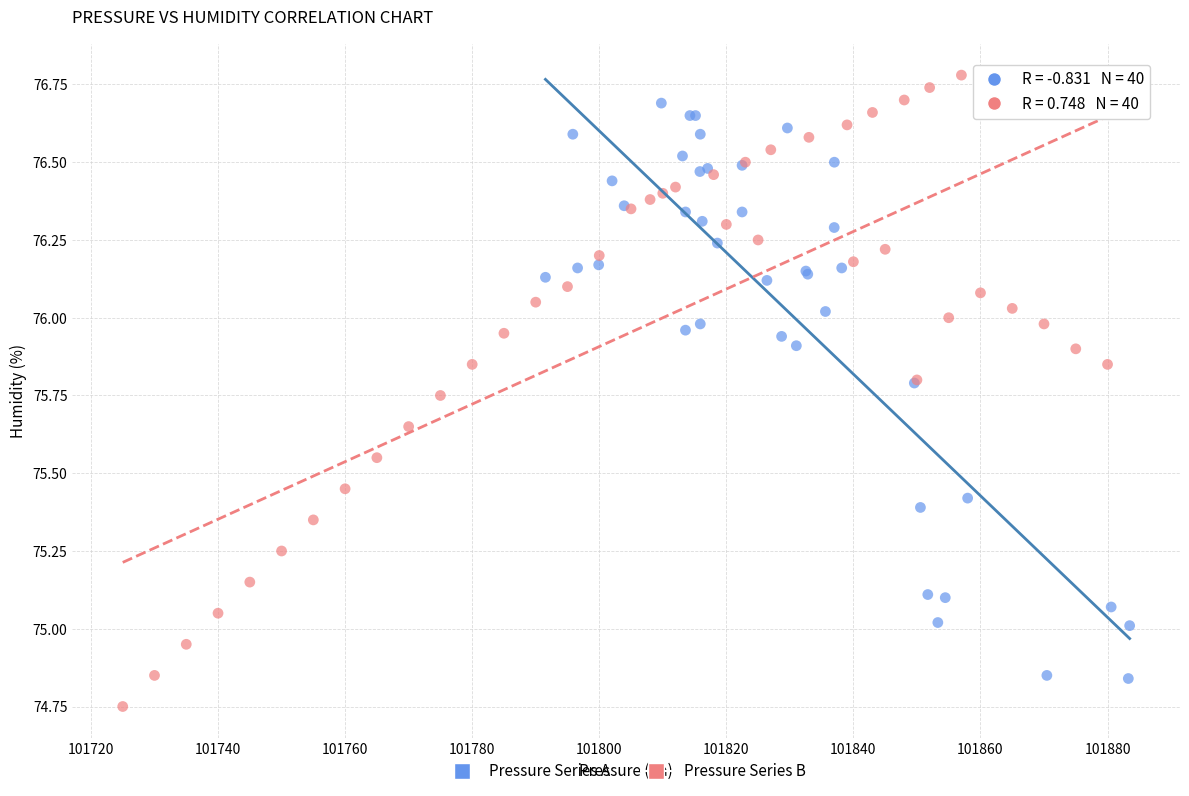

Which series reaches the minimum Y coordinate?

Pressure Series B